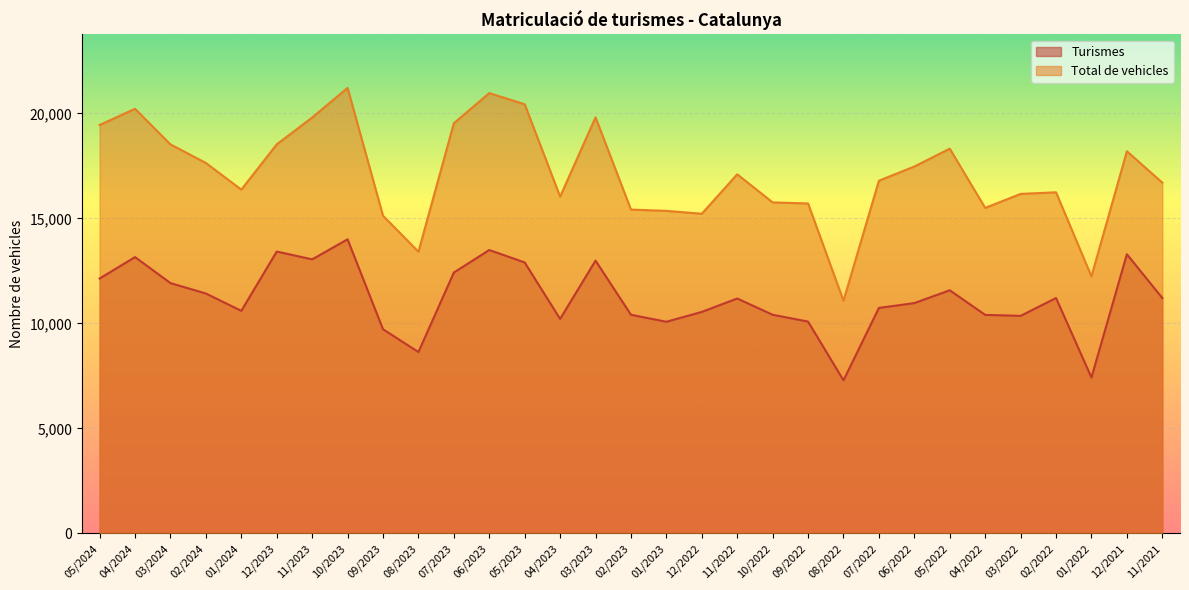

Which series has the largest total across all categories?

Total de vehicles